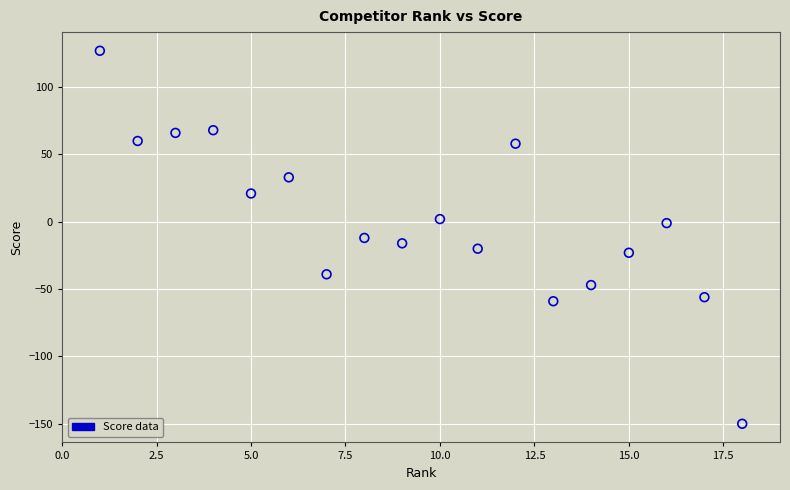

What is the range of X values (max minus min)?

17